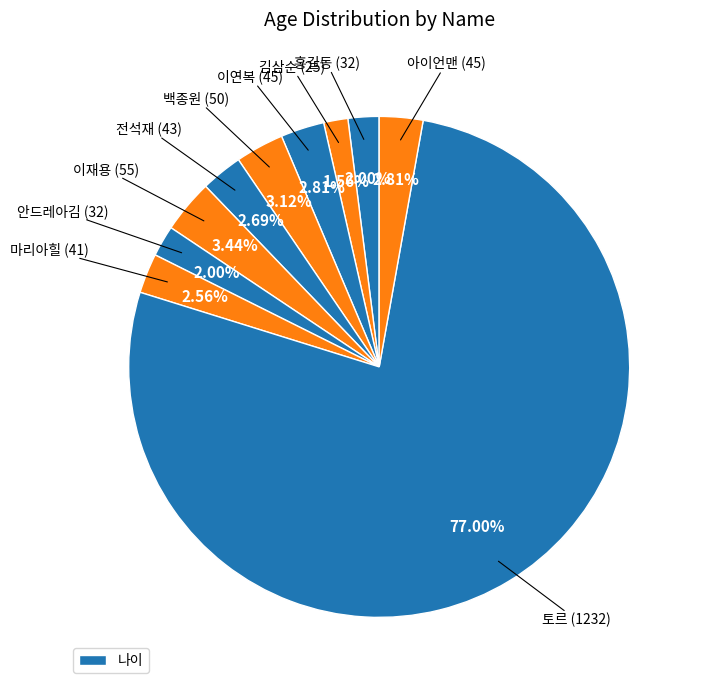

Count the number of slices in the pie.

10